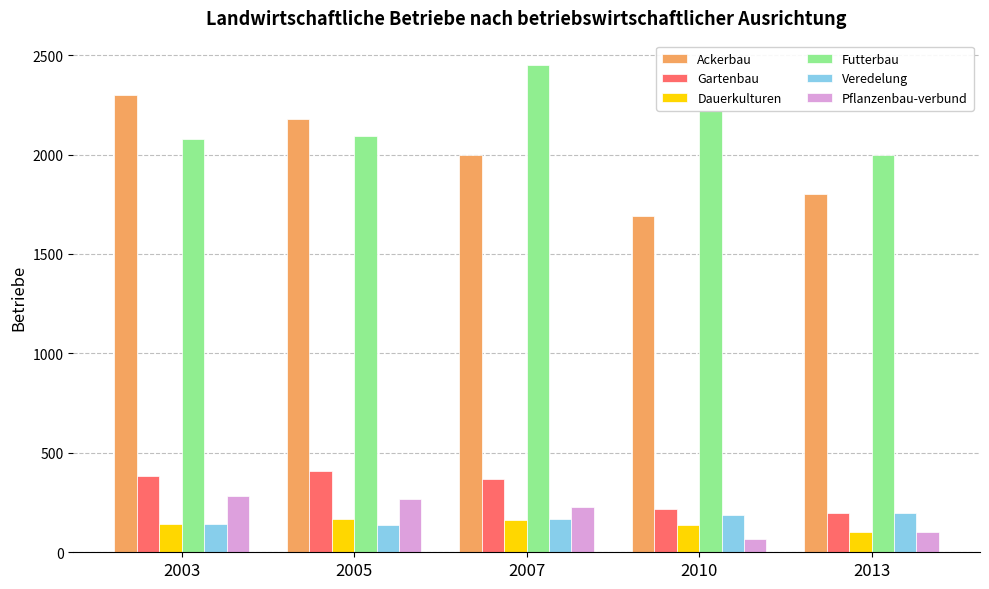

Rank the categories by Ackerbau value from lowest to highest.

2010, 2013, 2007, 2005, 2003